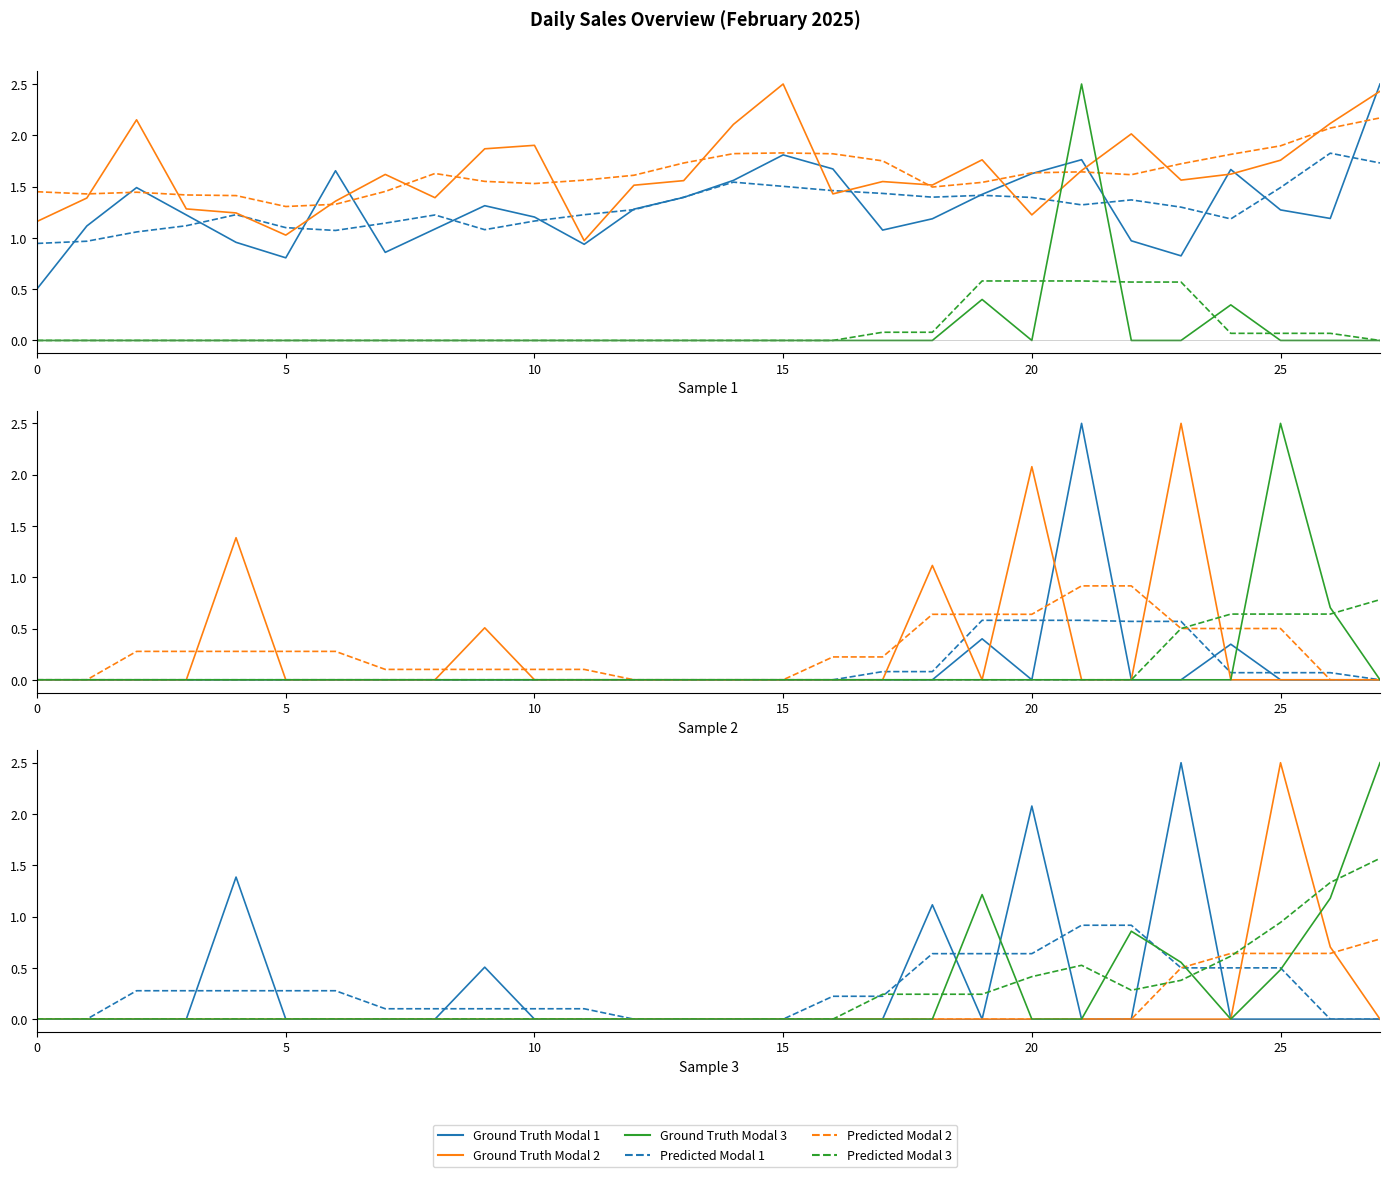

True or false: Ground Truth Modal 3 has more than 0 interior local peaks.

True